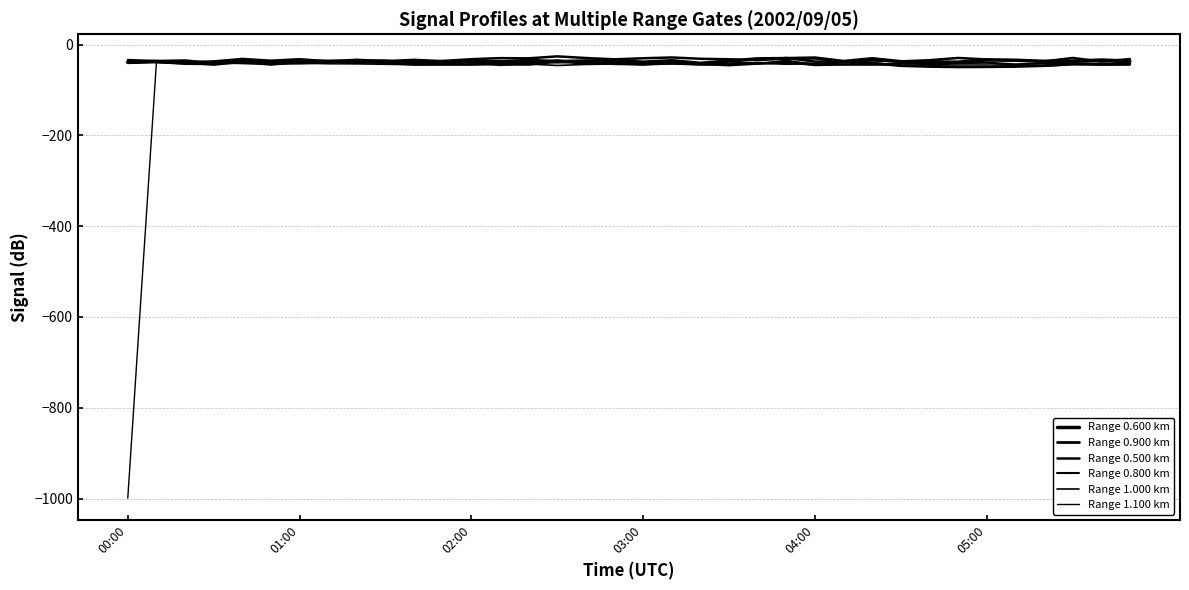

How many lines are shown in the chart?

6